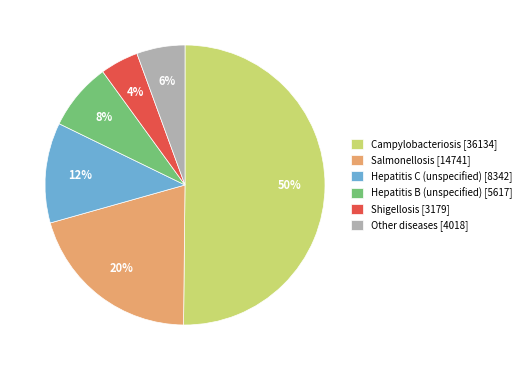

To the nearest percent, what is the average slice percentage?

17%